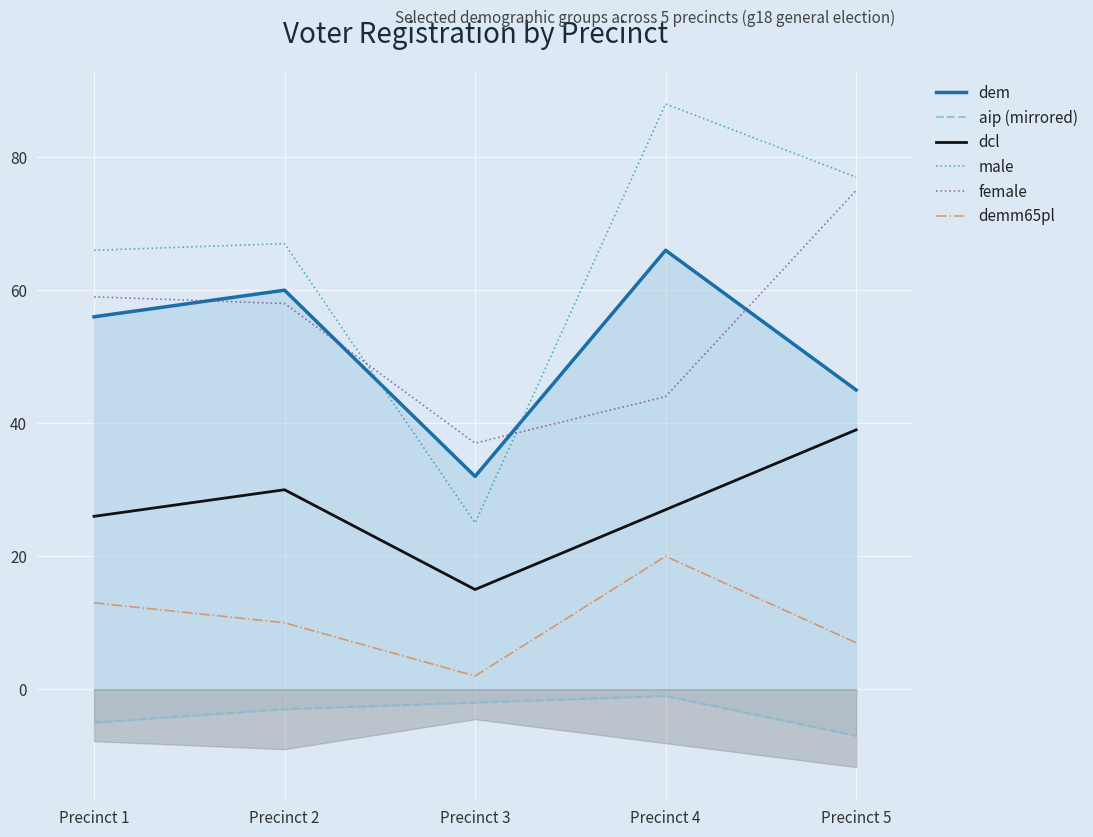

Between Precinct 3 and Precinct 1, which is larger?

Precinct 1